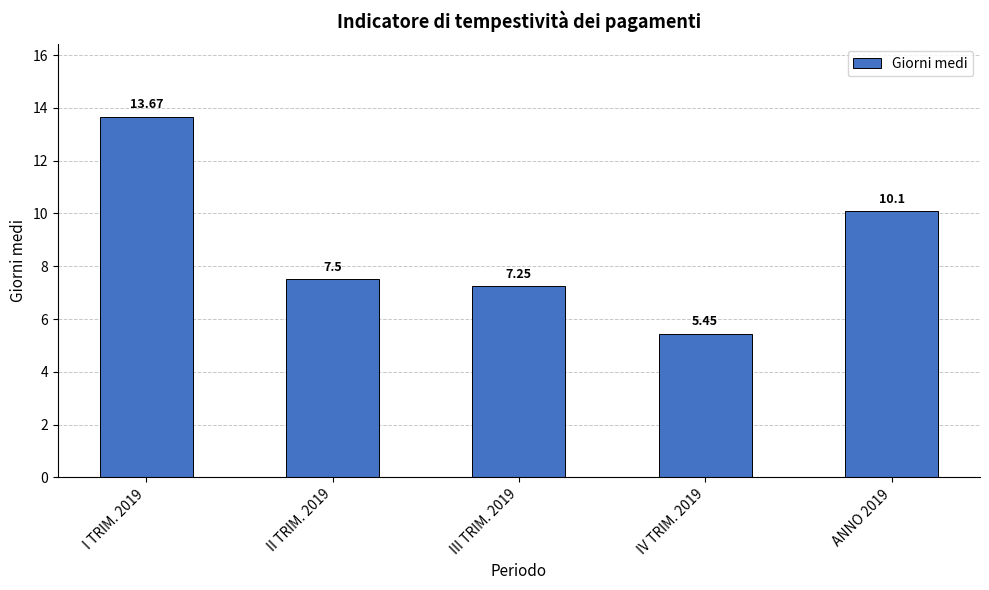

Approximately how many times larger is the value at IV TRIM. 2019 compared to II TRIM. 2019?

0.7